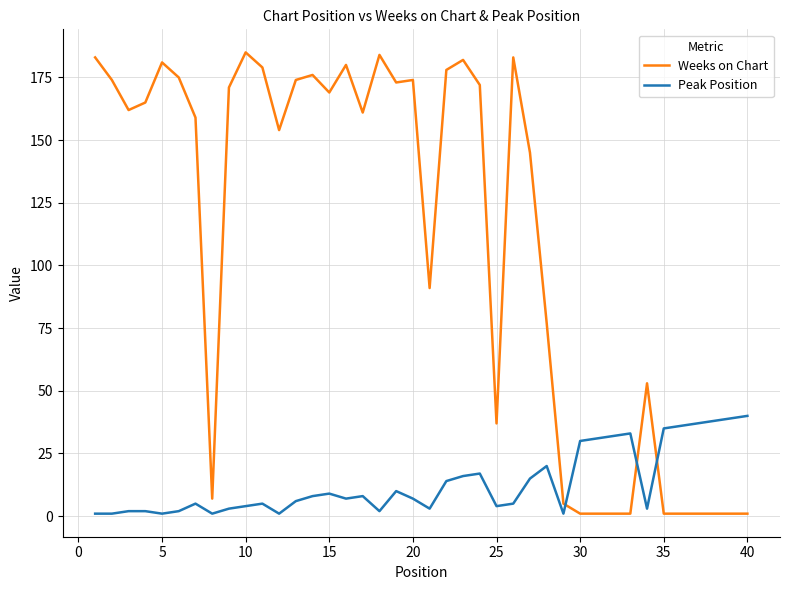

How many intersections are there between Peak Position and Weeks on Chart?

3